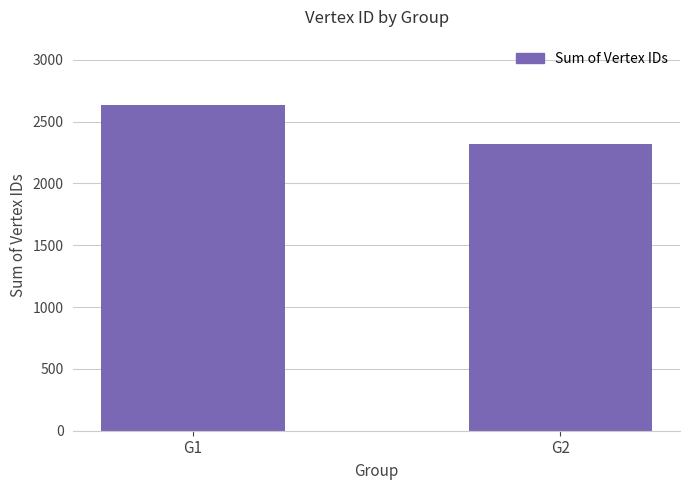

The chart shows a value of 2636 at G1. True or false?

True